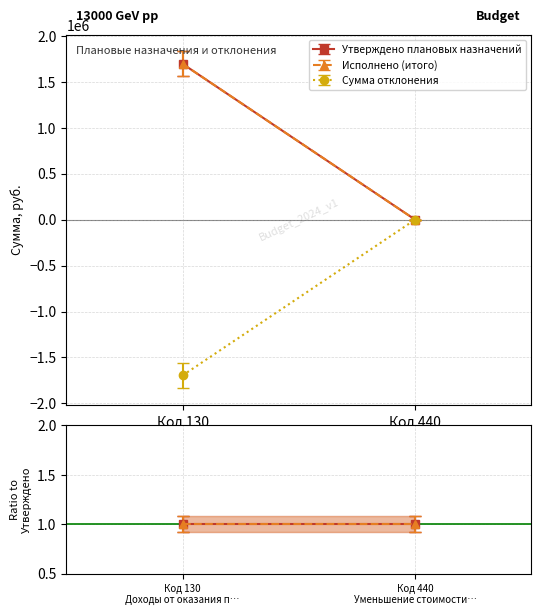

Reading right to left, extract all data points from this chart.

Утверждено плановых назначений: Уменьшение стоимости материальных запасов=570.0	Доходы от оказания платных услуг=1695950.3
Исполнено (итого): Уменьшение стоимости материальных запасов=570.0	Доходы от оказания платных услуг=1695950.3
Сумма отклонения: Уменьшение стоимости материальных запасов=-570.0	Доходы от оказания платных услуг=-1695950.3